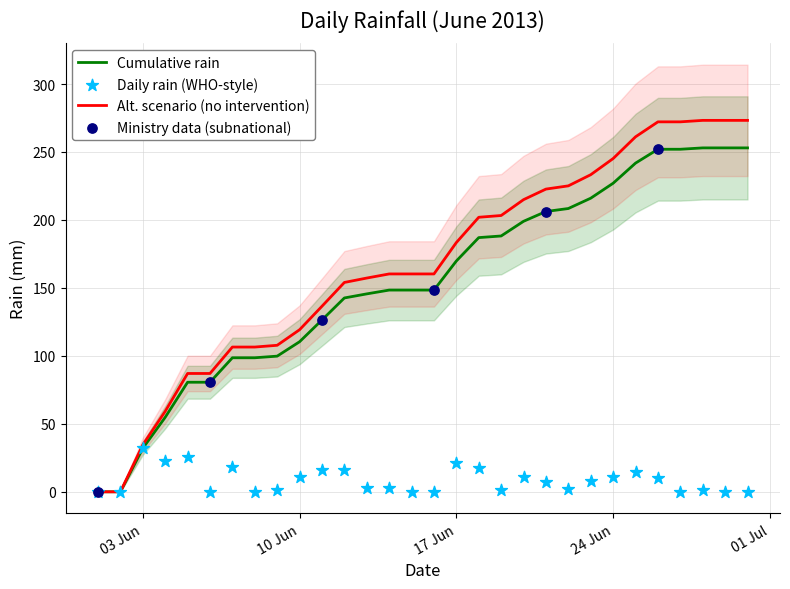

What is the highest value of the Alt. scenario (no intervention) series?

273.2